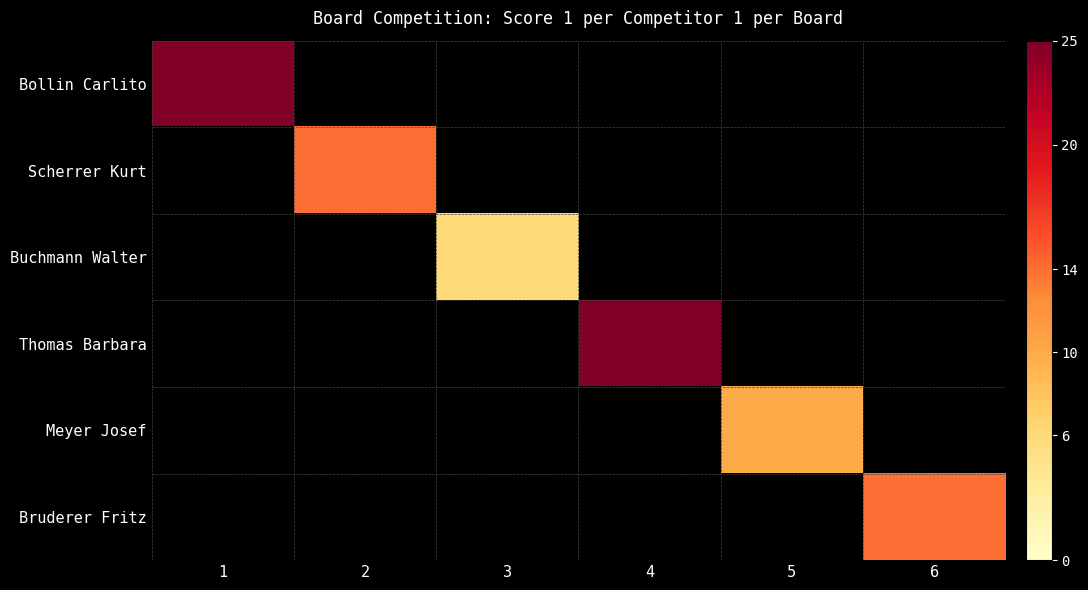

What value does the Thomas Barbara series have at 4?

25.0